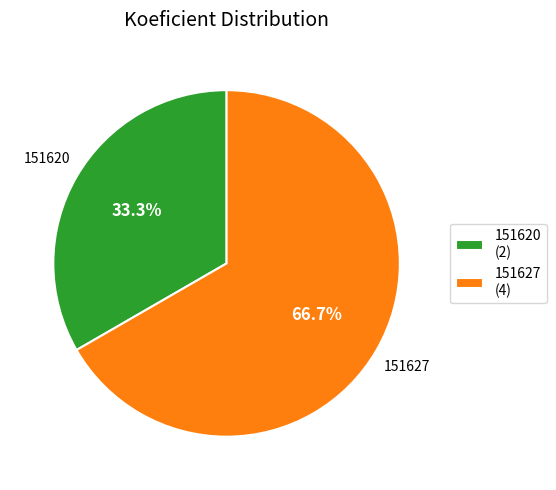

How many slices are in this pie chart?

2